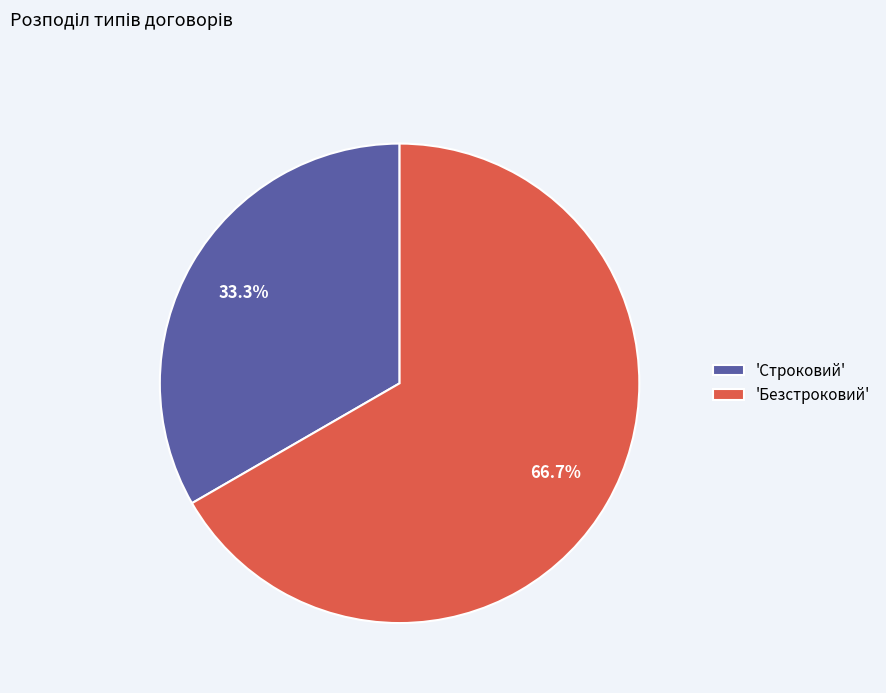

Which category has the smallest portion of the pie?

'Строковий'